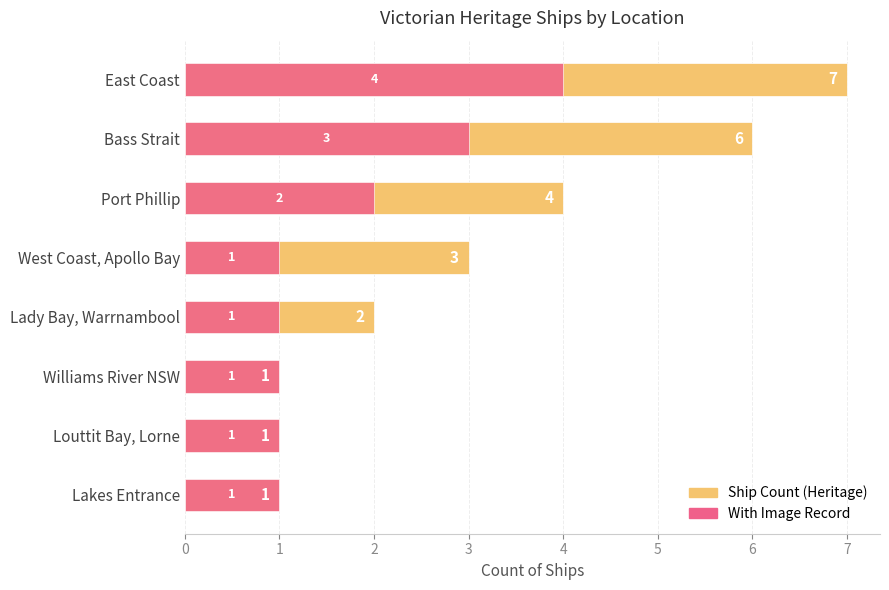

True or false: With Image Record has a value of 1 at 2.

False